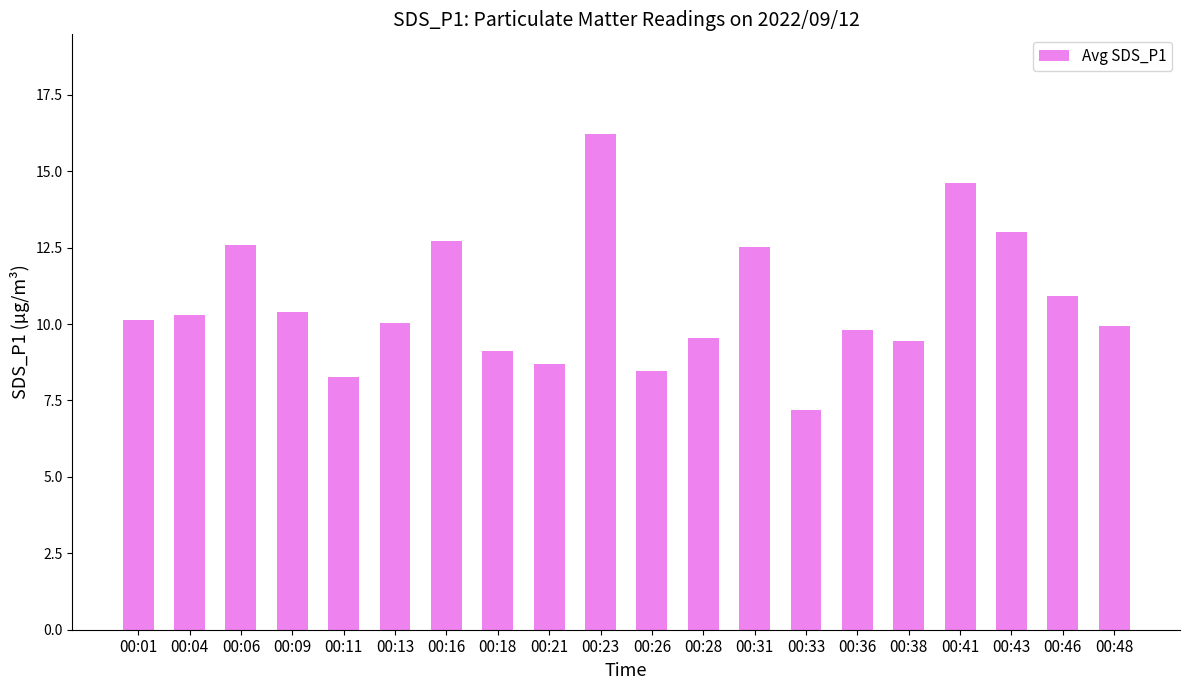

Count the number of data series in this chart.

1